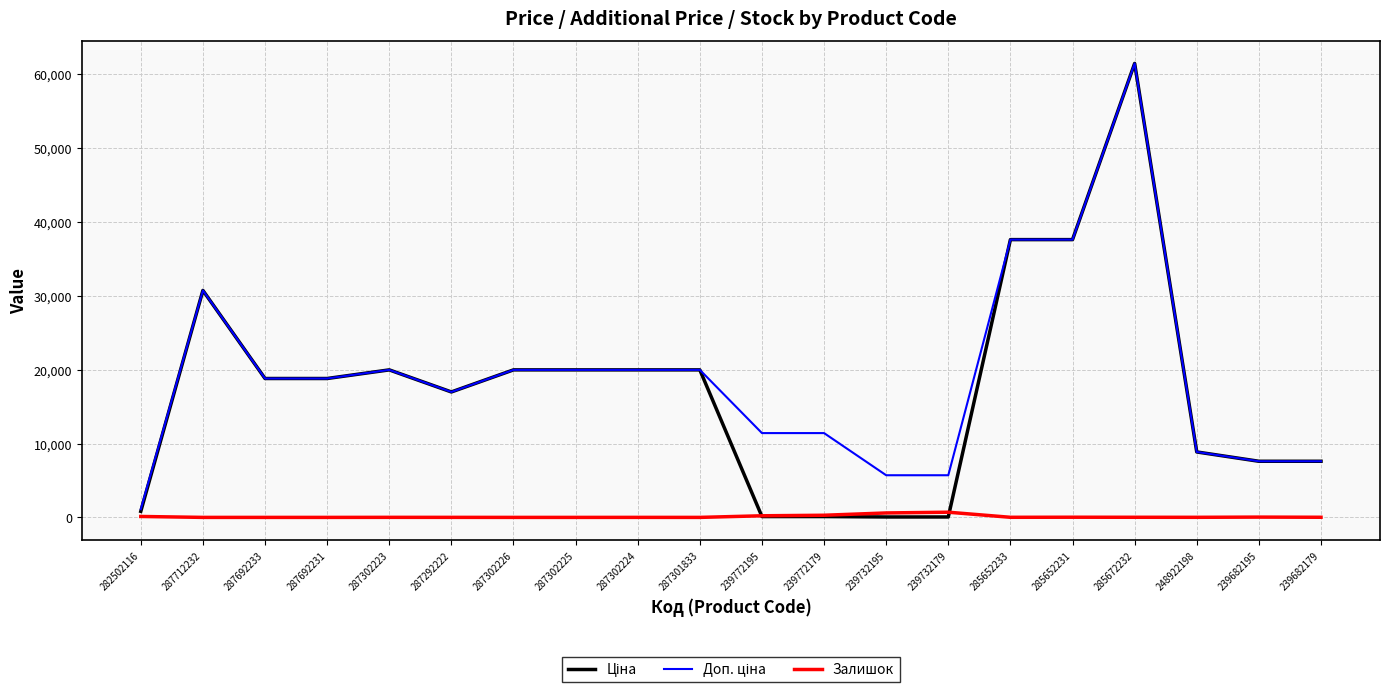

Count the number of categories in the chart.

20